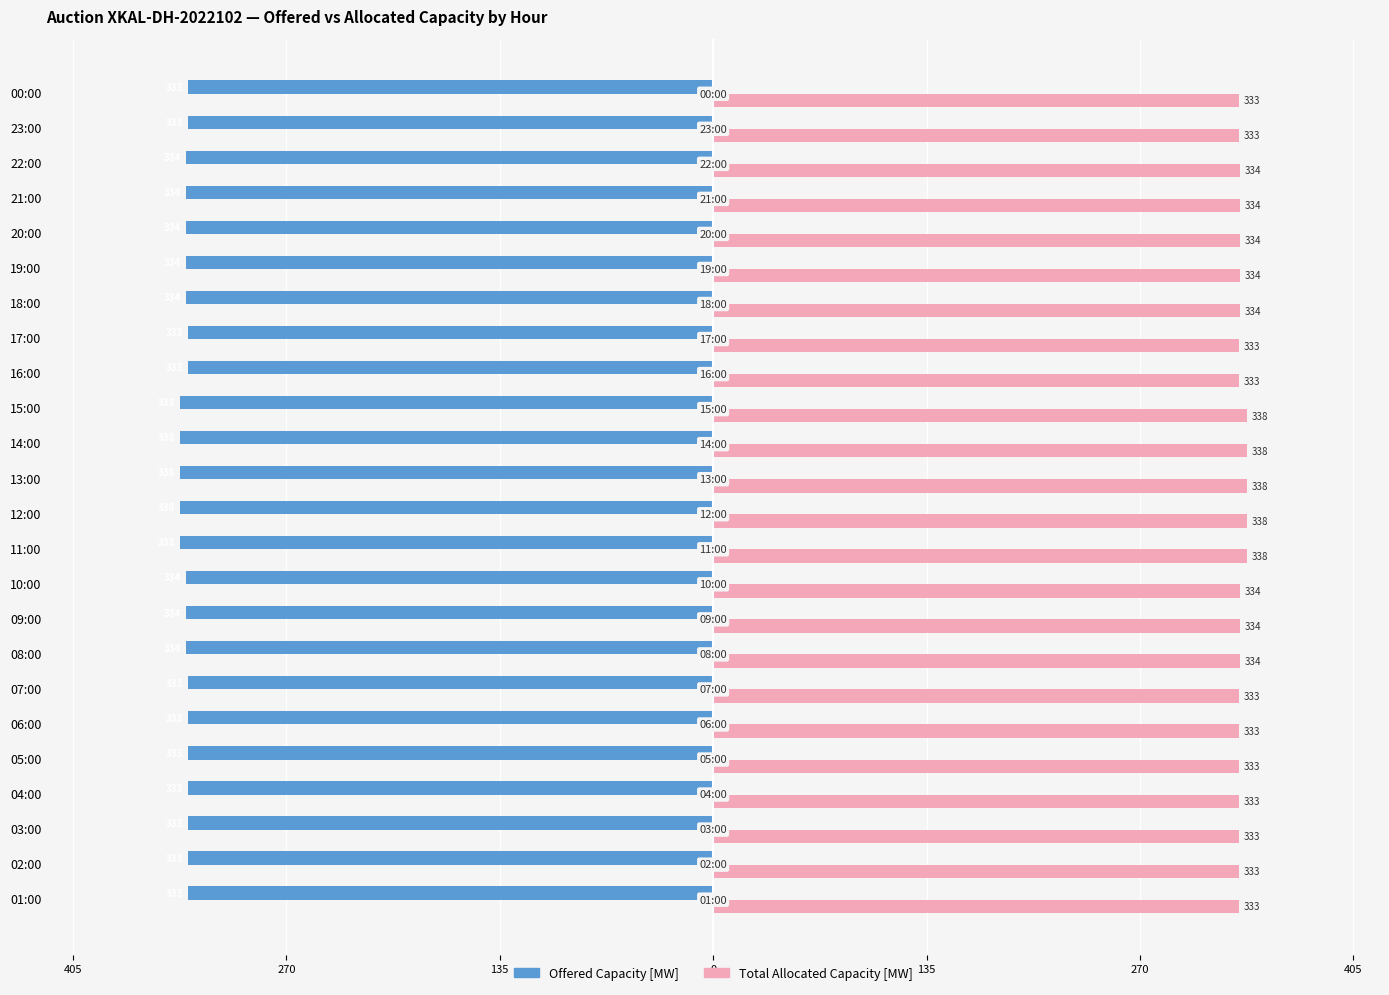

What are all the series names shown in the legend?

Offered Capacity [MW], Total Allocated Capacity [MW]